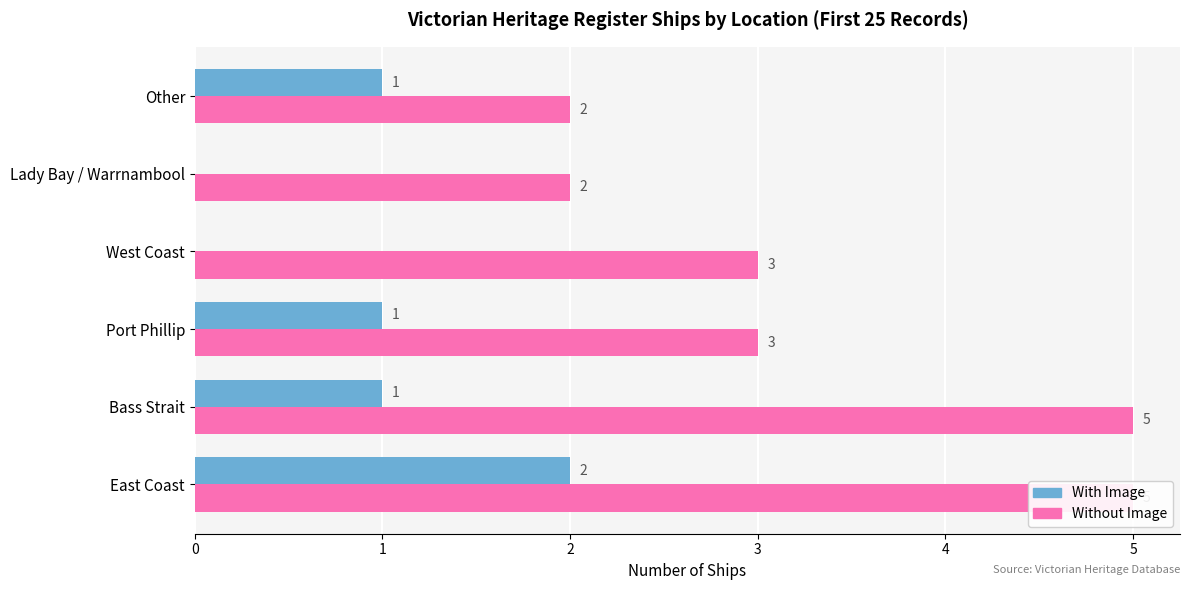

The With Image series shows 1 at Lady Bay / Warrnambool. True or false?

False